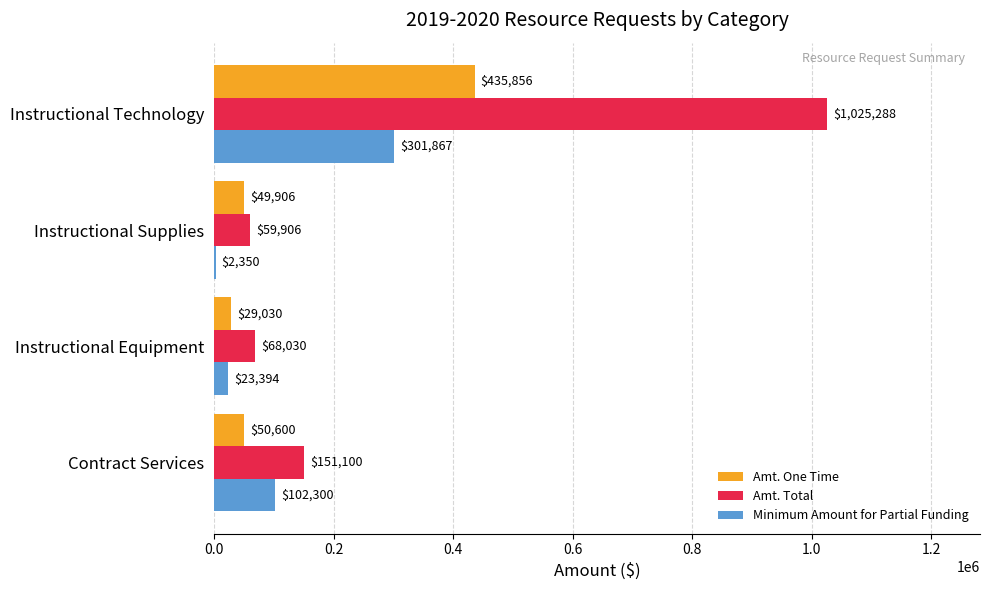

What is the total value across all series at Contract Services?

304000.0